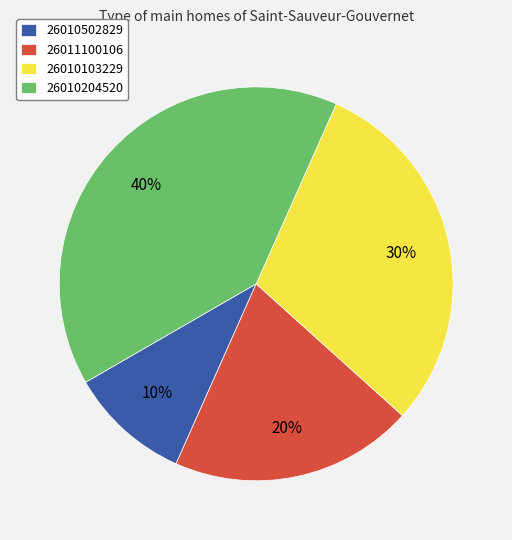

True or false: 26010103229 accounts for 30% of the total.

True